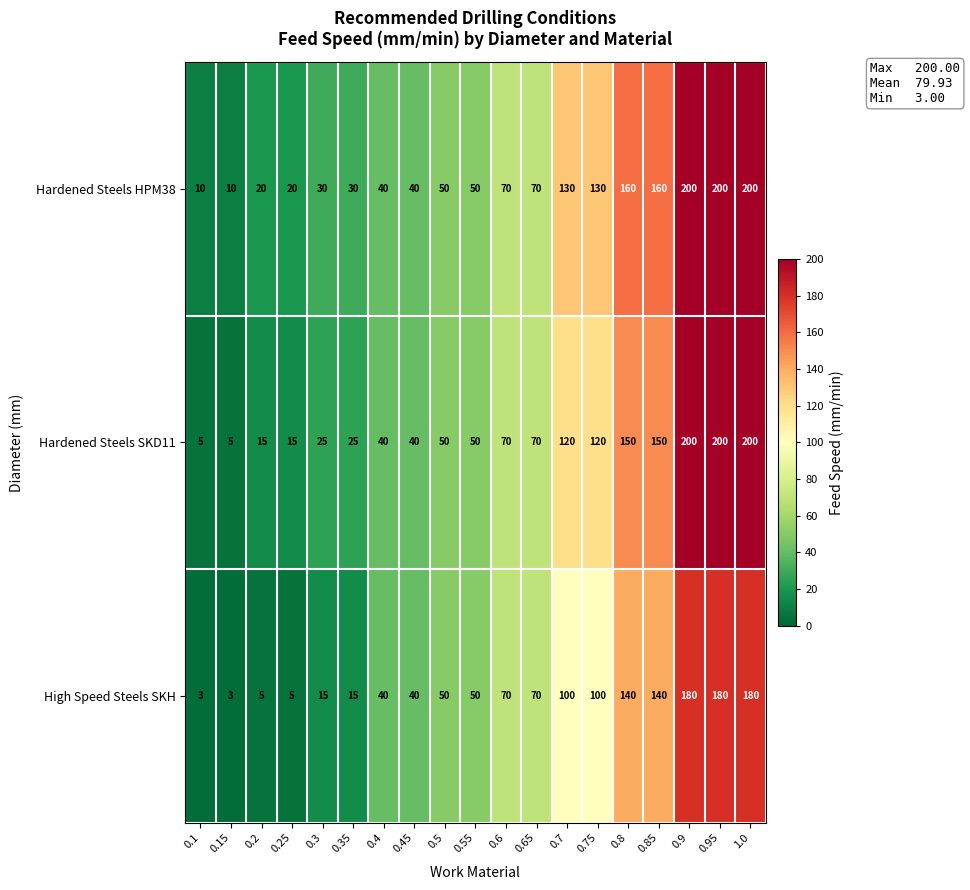

What is the maximum value shown in the chart?

200